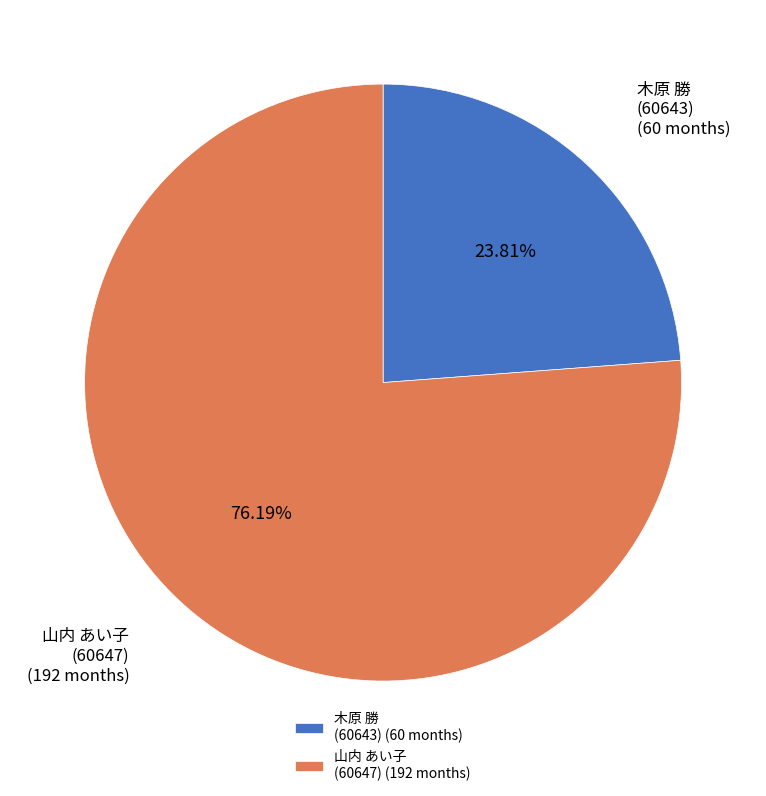

Does 木原 勝 (60643) represent more than half of the total?

No